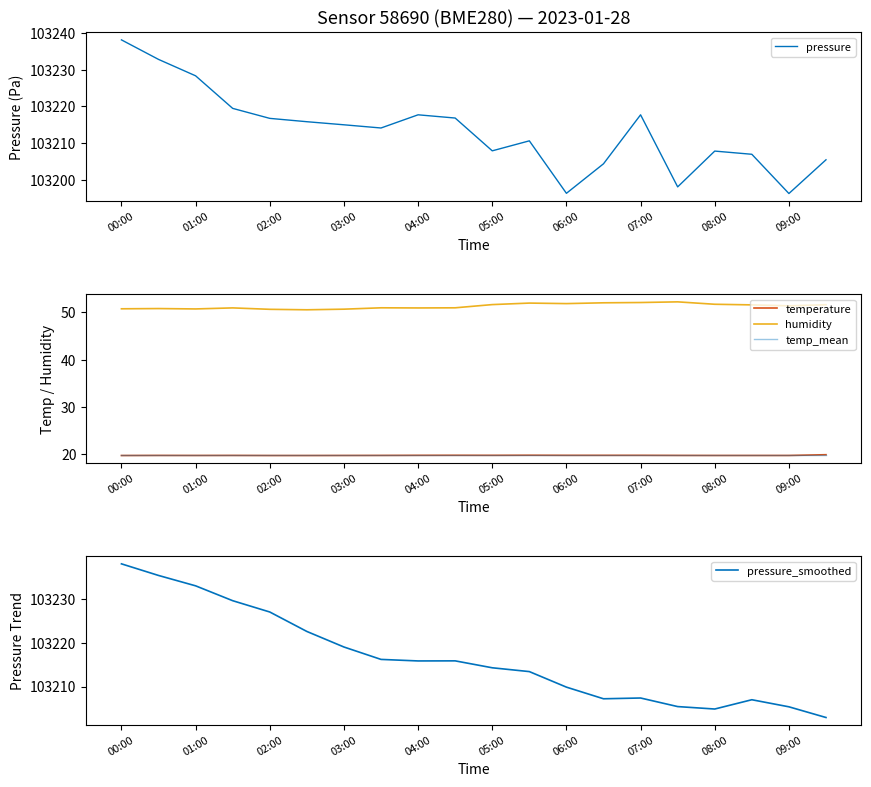

Rank the series at 00:00 from highest to lowest value.

pressure, pressure_smoothed, humidity, temp_mean, temperature